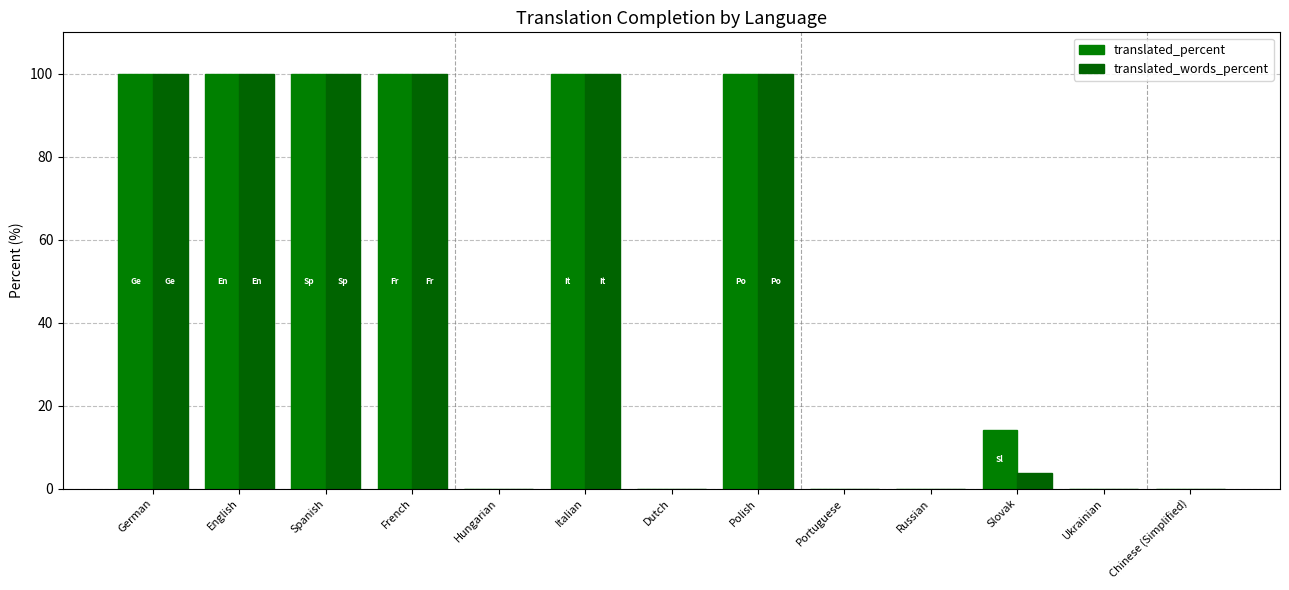

What is the sum of the translated_percent values at English and French?

200.0